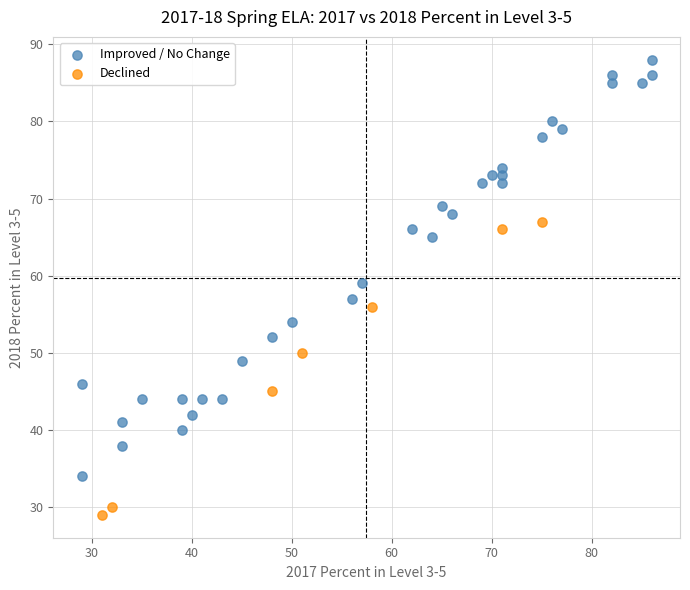

Which series reaches the minimum Y coordinate?

Declined